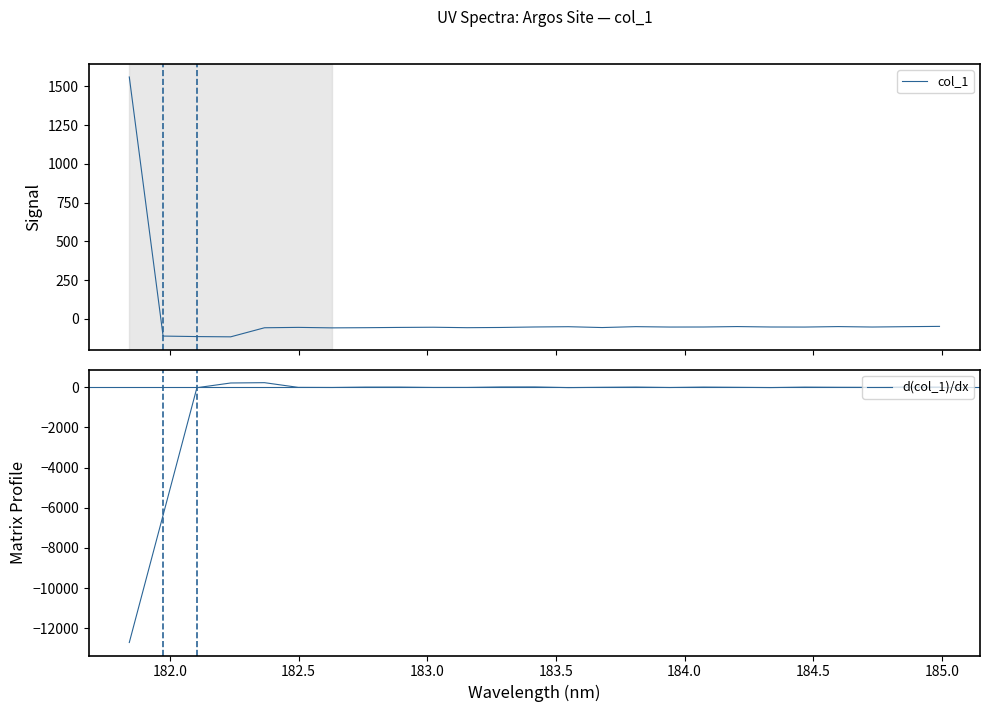

How many categories are shown in the chart?

25